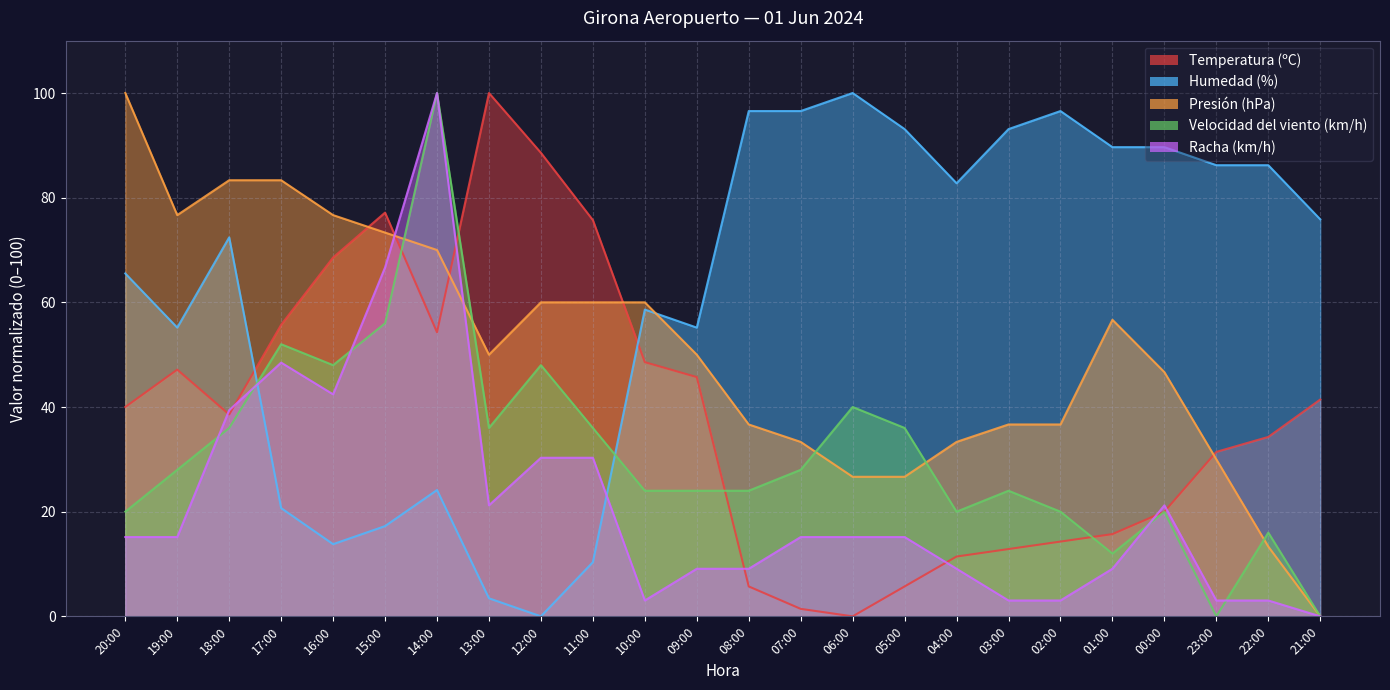

What is the total value across all series at 22:00?

152.9